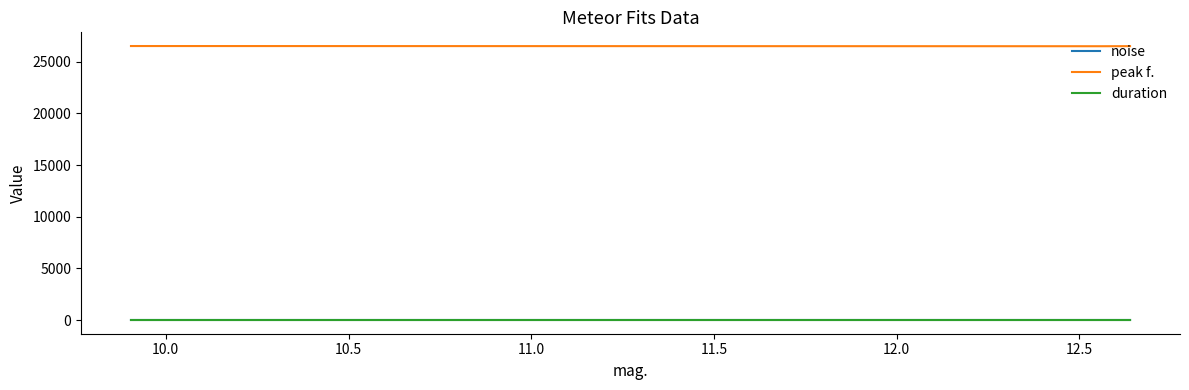

Does the chart display data point markers on the line(s)?

No